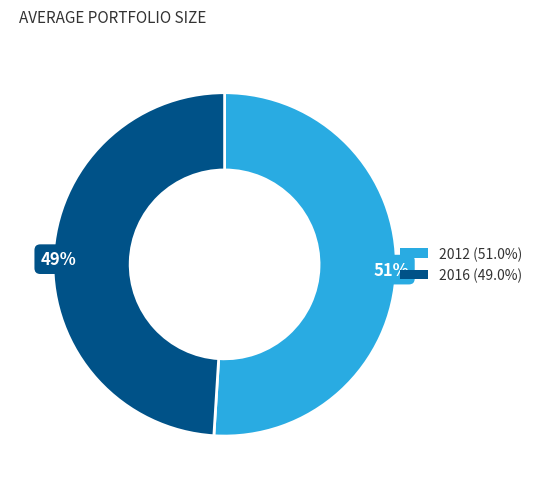

Do 2012 and 2016 together represent more than half of the pie?

Yes